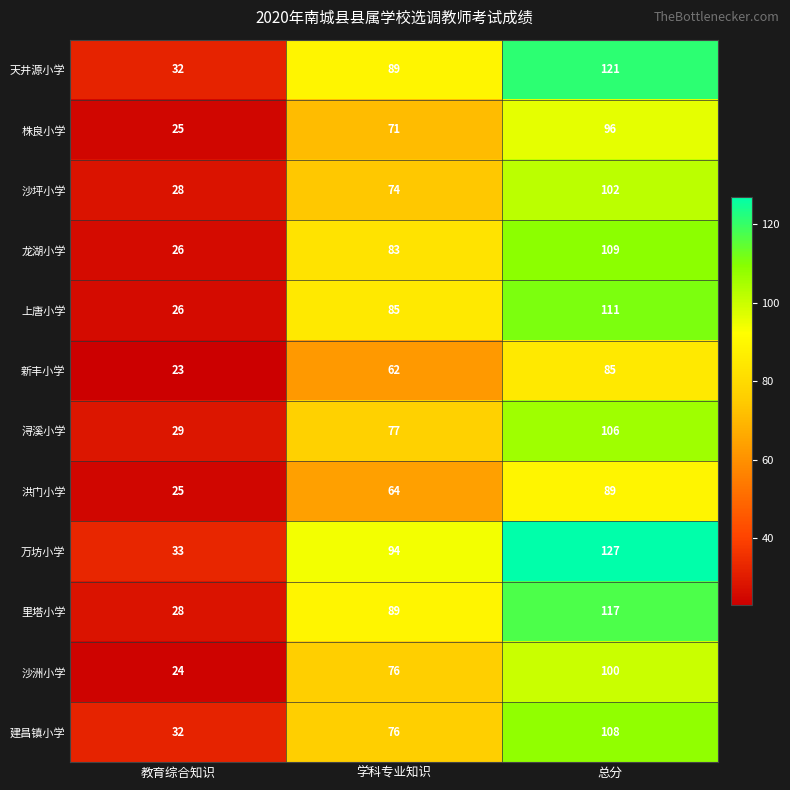

True or false: 新丰小学 has a value of 62 at 学科专业知识.

True